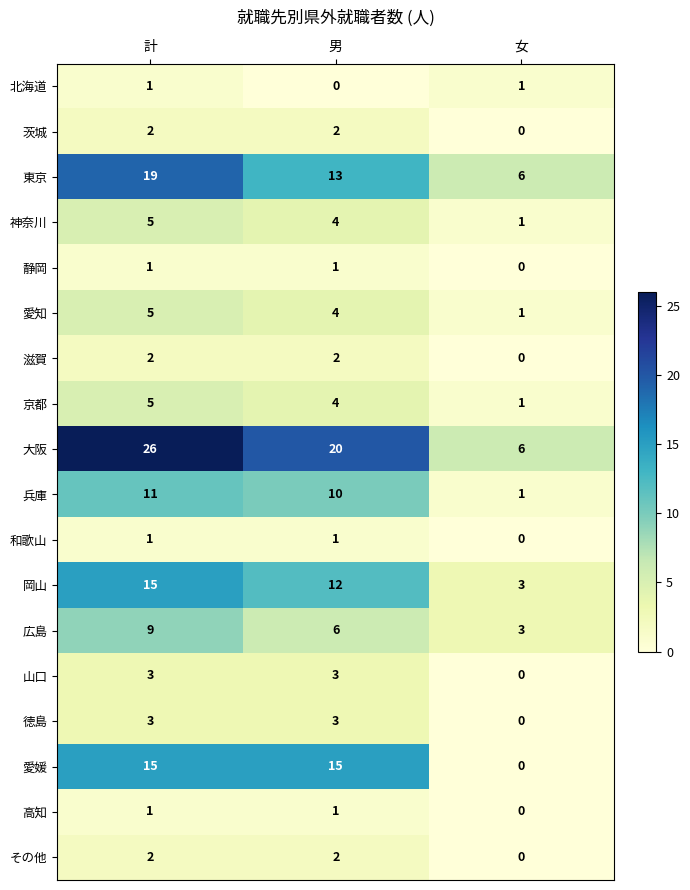

How many 滋賀 values are between 0 and 2?

3